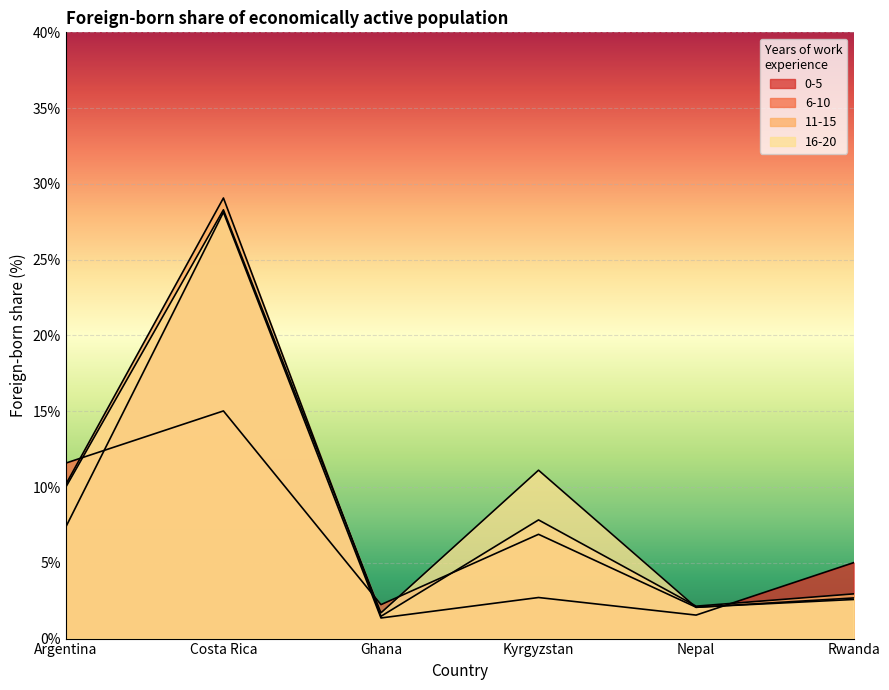

What is the total value across all series at Rwanda?

13.2